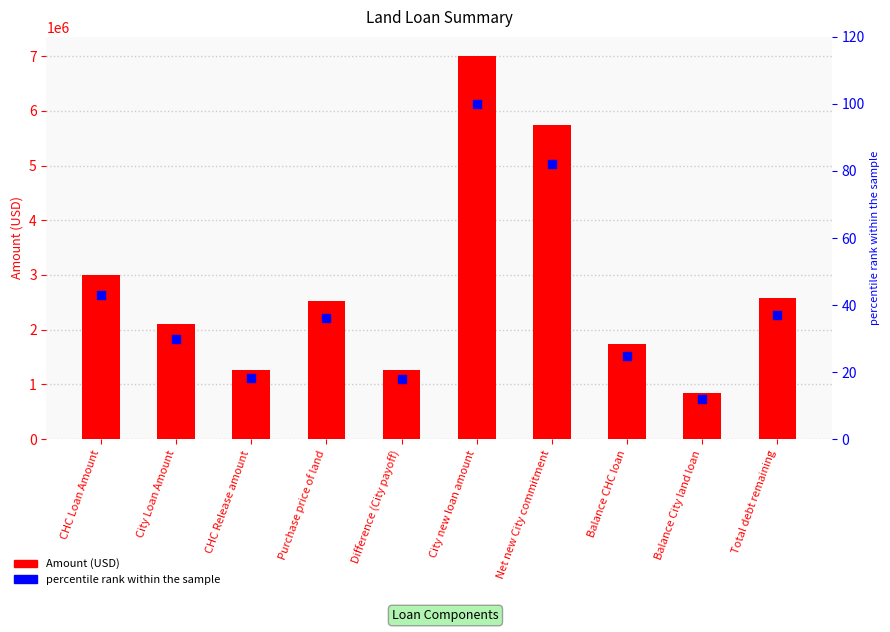

Which series has the largest total across all categories?

Amount (USD)